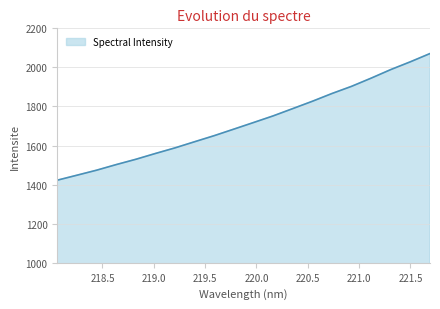

What is the maximum value shown in the chart?

2071.0